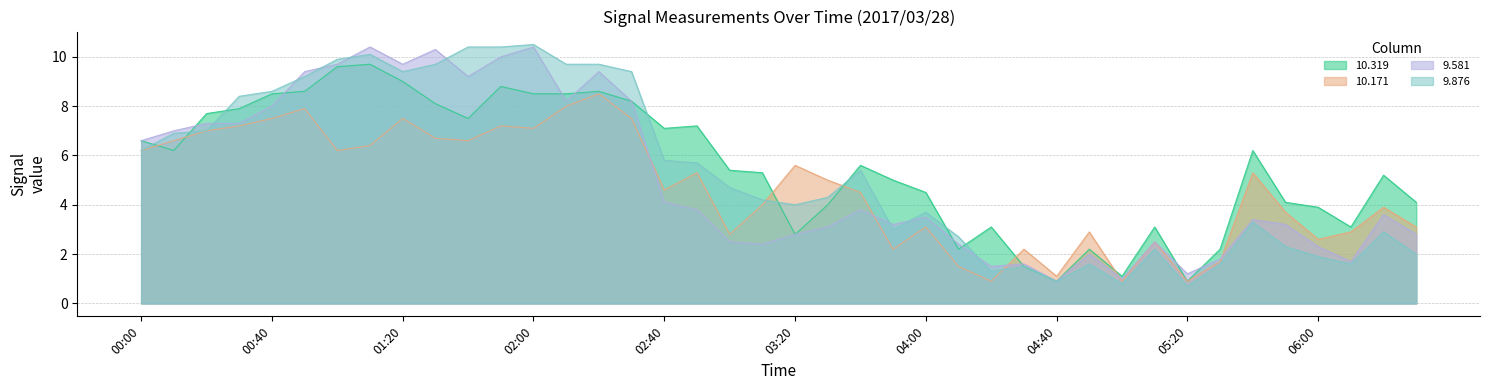

Reading left to right, transcribe all the data shown in this chart.

10.319: 6.6	6.2	7.7	7.9	8.5	8.6	9.6	9.7	9.0	8.1	7.5	8.8	8.5	8.5	8.6	8.2	7.1	7.2	5.4	5.3	2.8	4.0	5.6	5.0	4.5	2.2	3.1	1.5	0.9	2.2	1.1	3.1	0.9	2.2	6.2	4.1	3.9	3.1	5.2	4.1
10.171: 6.2	6.6	7.0	7.2	7.5	7.9	6.2	6.4	7.5	6.7	6.6	7.2	7.1	8.0	8.5	7.5	4.6	5.3	2.8	4.0	5.6	5.0	4.5	2.2	3.1	1.5	0.9	2.2	1.1	2.9	0.9	2.5	0.9	1.7	5.3	3.7	2.6	2.9	3.9	3.1
9.581: 6.6	7.0	7.3	7.3	8.0	9.4	9.7	10.4	9.7	10.3	9.2	10.0	10.4	8.2	9.4	8.2	4.1	3.8	2.5	2.4	2.8	3.1	3.8	3.2	3.5	2.4	1.5	1.6	0.9	2.0	1.0	2.5	1.2	1.8	3.4	3.2	2.3	1.7	3.6	2.8
9.876: 6.2	6.9	7.0	8.4	8.6	9.2	9.9	10.1	9.4	9.7	10.4	10.4	10.5	9.7	9.7	9.4	5.8	5.7	4.7	4.2	4.0	4.3	5.4	3.0	3.7	2.7	1.3	1.5	0.9	1.6	0.8	2.2	0.7	1.6	3.3	2.3	1.9	1.6	2.9	2.0